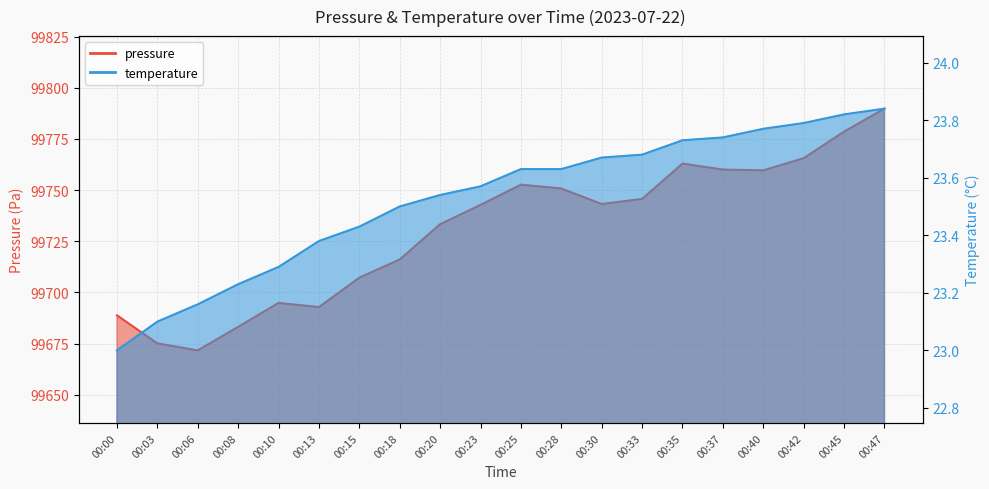

What is the value of the pressure point at the 12th from the left?

99750.8